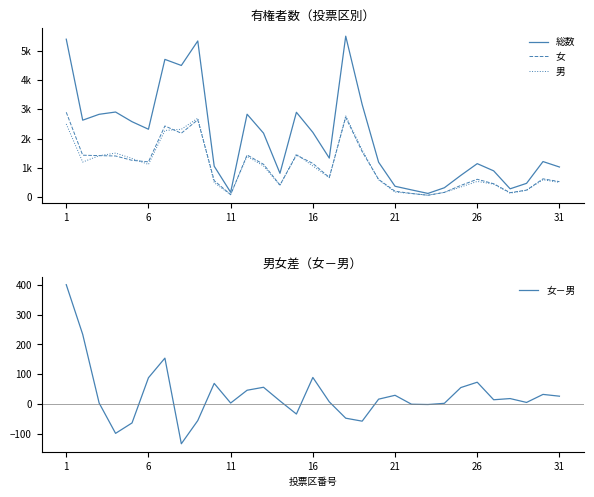

List the series in order of their peak value, lowest first.

女－男, 男, 女, 総数